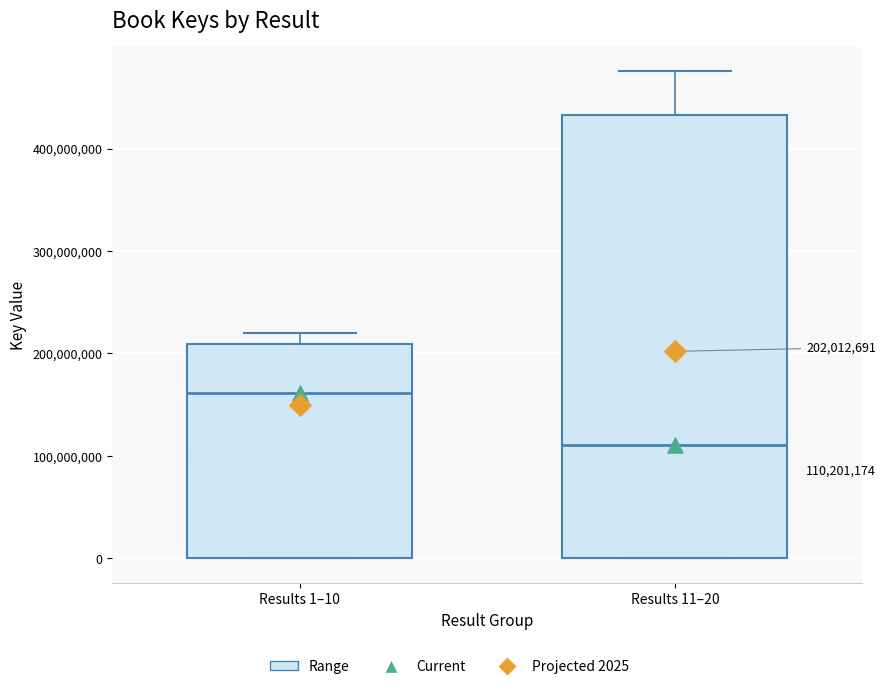

Which box is the tallest, from its lower edge to its upper edge?

Results 11–20